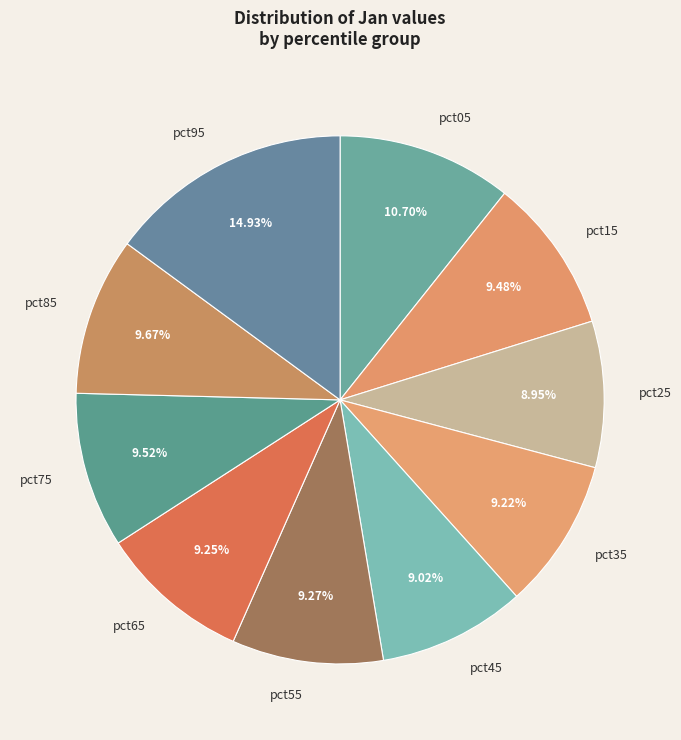

Does any single category account for the majority?

No